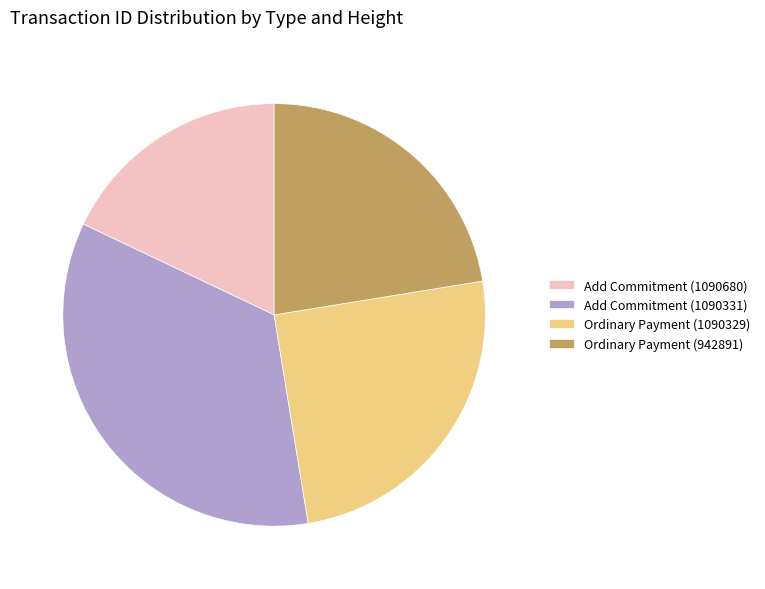

Which category has the smallest portion of the pie?

Add Commitment (1090680)